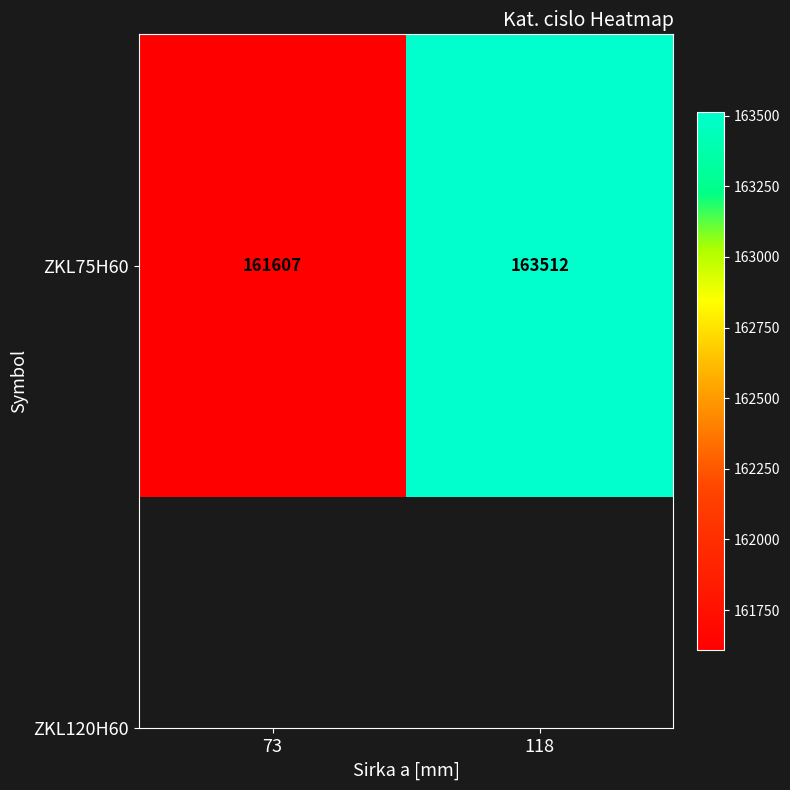

Rank the categories by value from highest to lowest.

118, 73